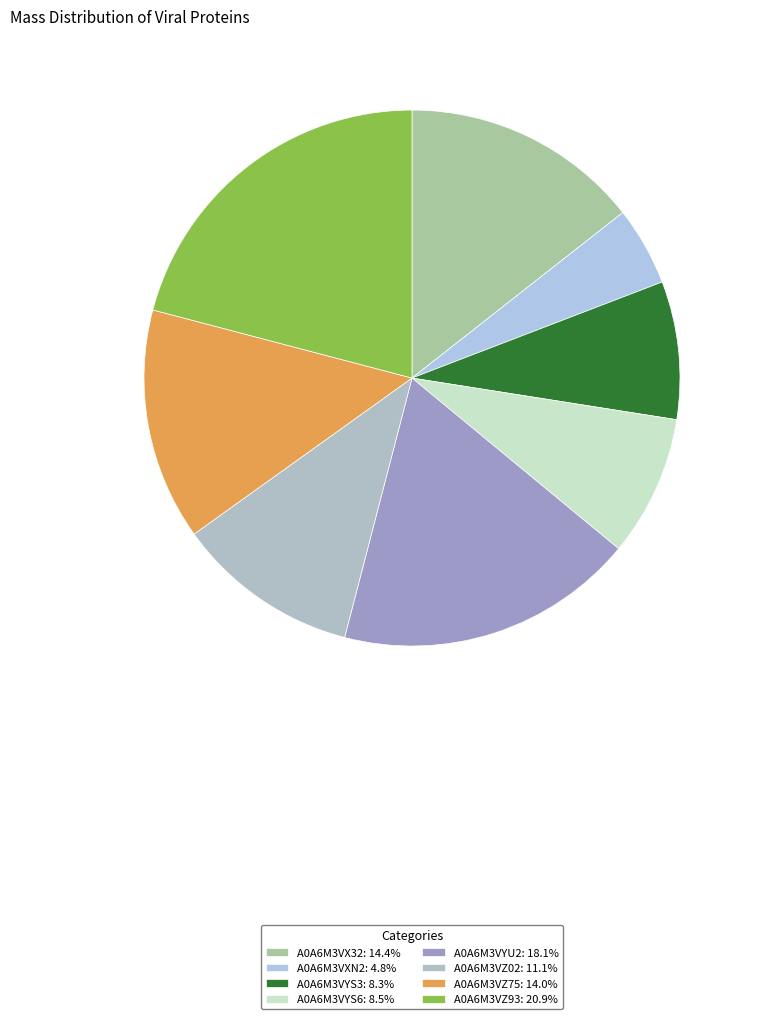

Is there a majority slice in this chart?

No